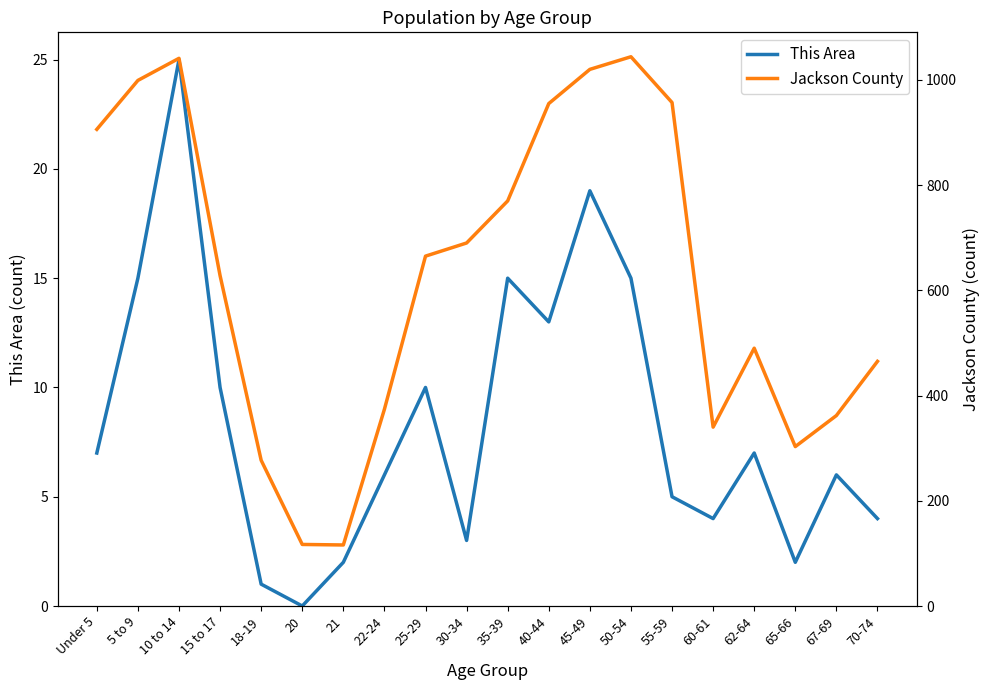

Is it true that Jackson County equals 429 at 15 to 17?

False